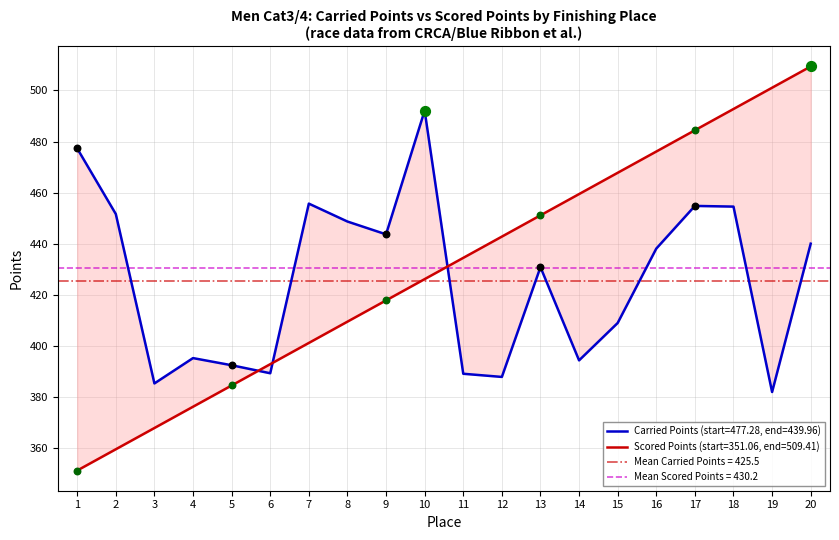

Which series has the largest total across all categories?

Scored Points